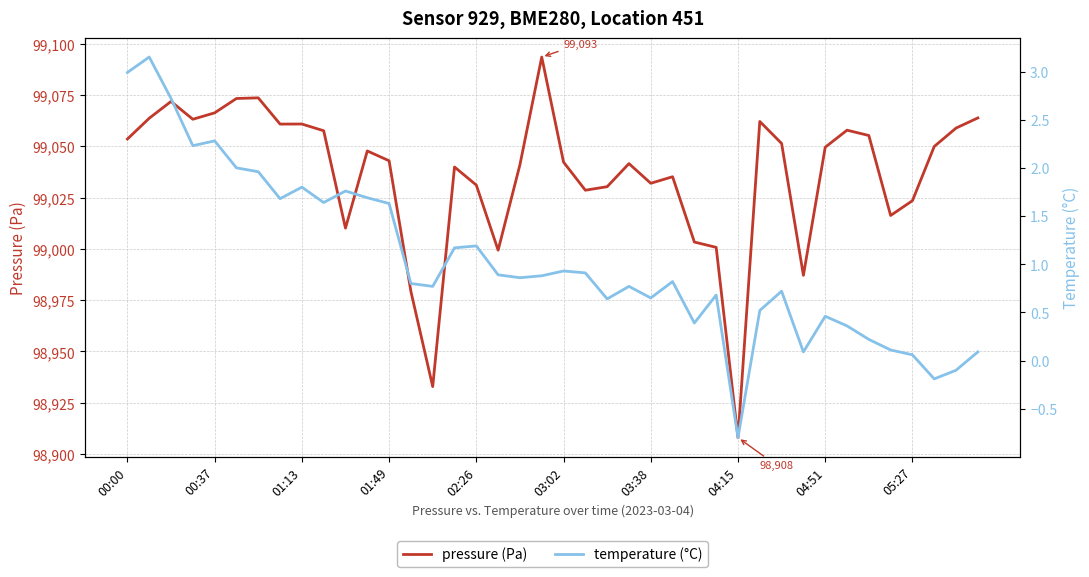

Rank the series by their maximum value, from lowest to highest.

temperature (°C), pressure (Pa)